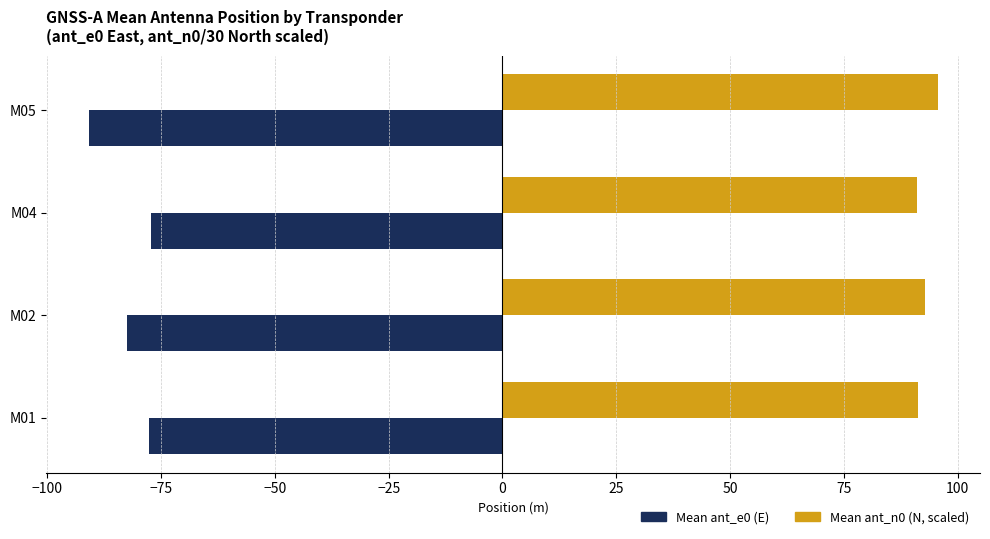

Rank the series by their maximum value, from highest to lowest.

Mean ant_n0 (N, scaled), Mean ant_e0 (E)